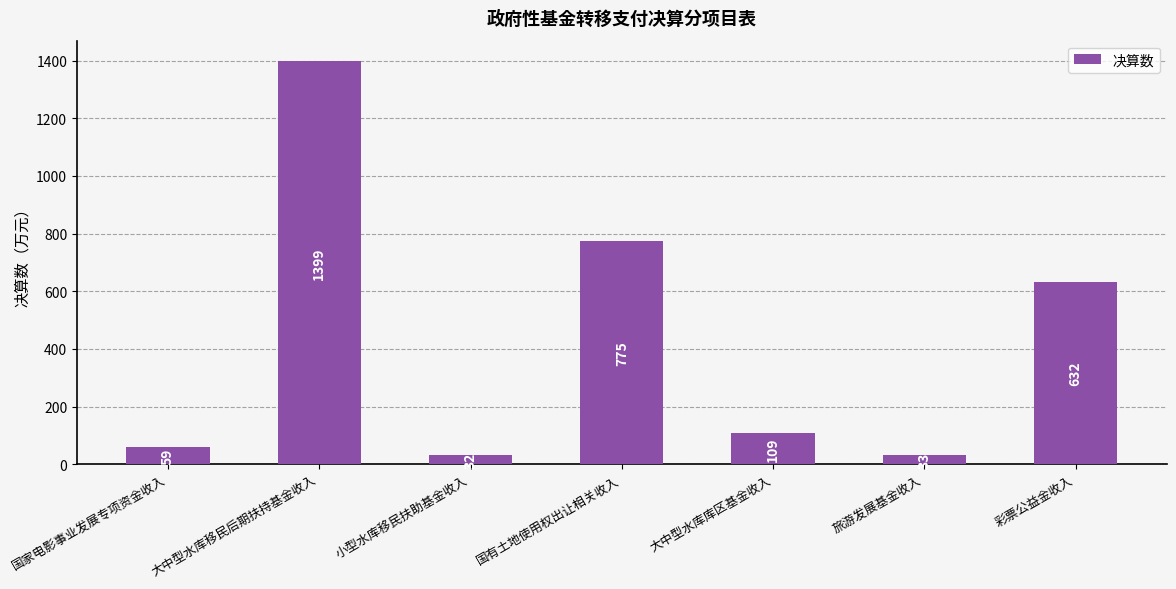

How many series are shown in this chart?

1